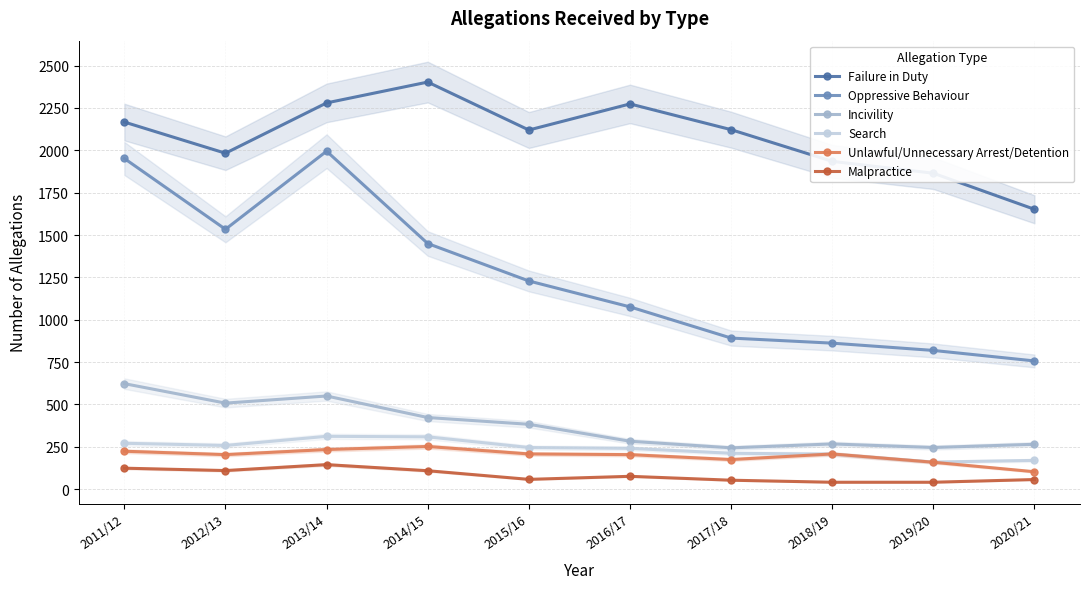

At which category is the sum across all series the highest?

2013/14